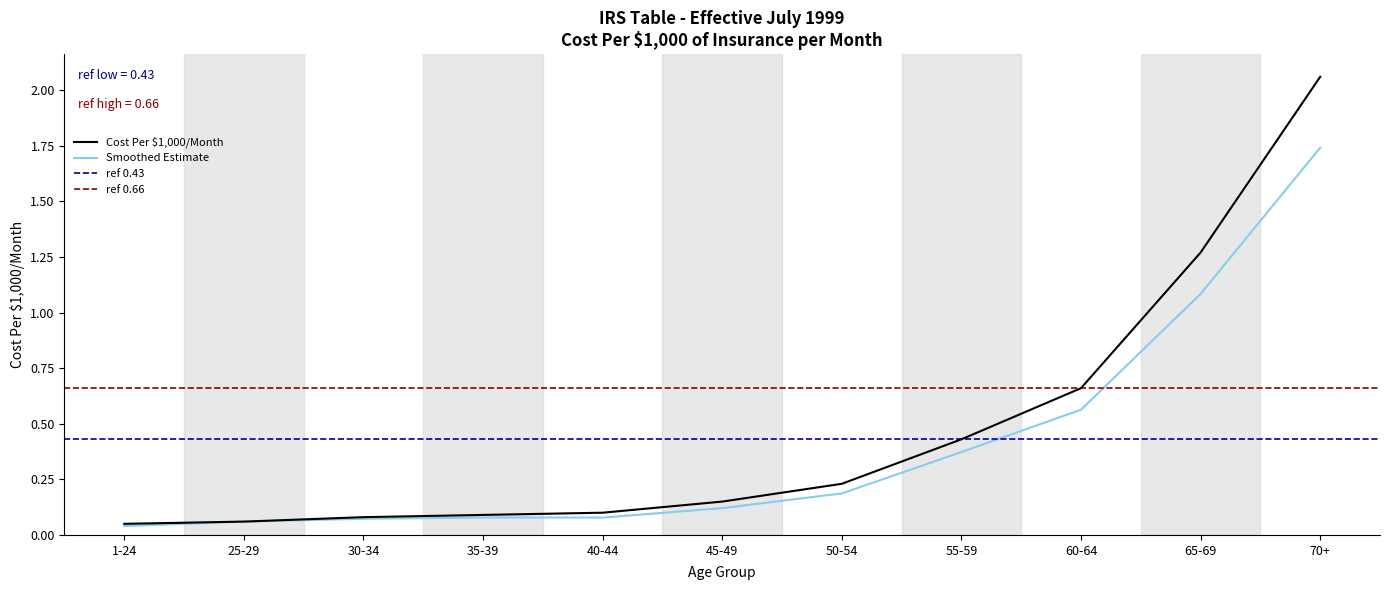

What is the sum of the values at 25-29 and 70+?

2.1